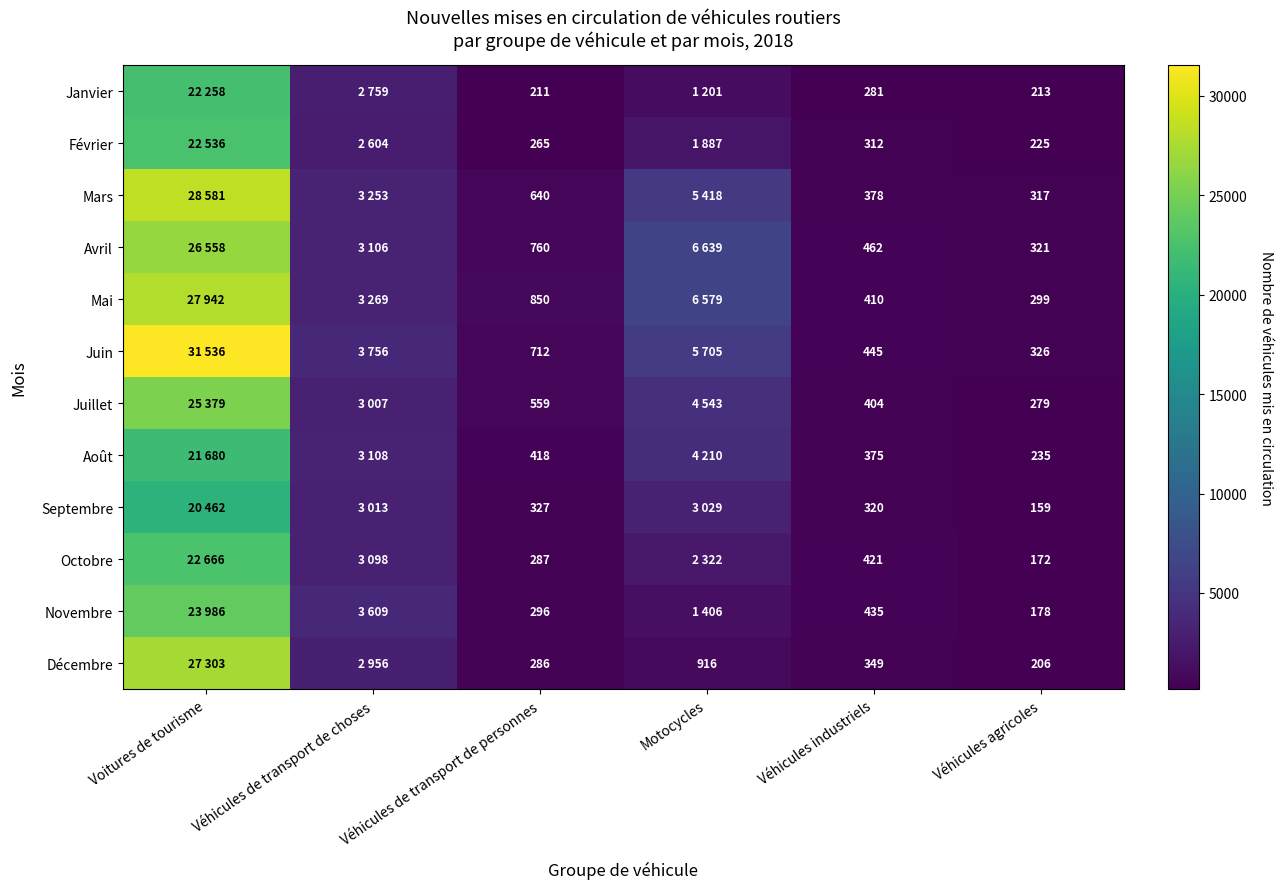

What is the spread (max minus min) of values at Véhicules agricoles?

167